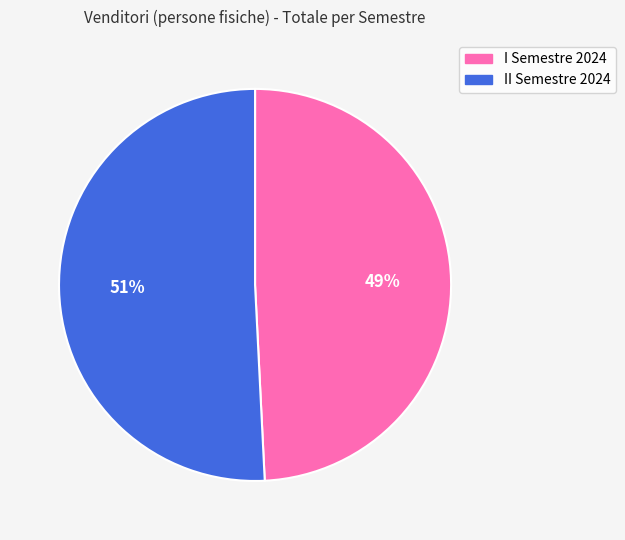

What is the ratio of the value at II Semestre 2024 to the value at I Semestre 2024?

1.0